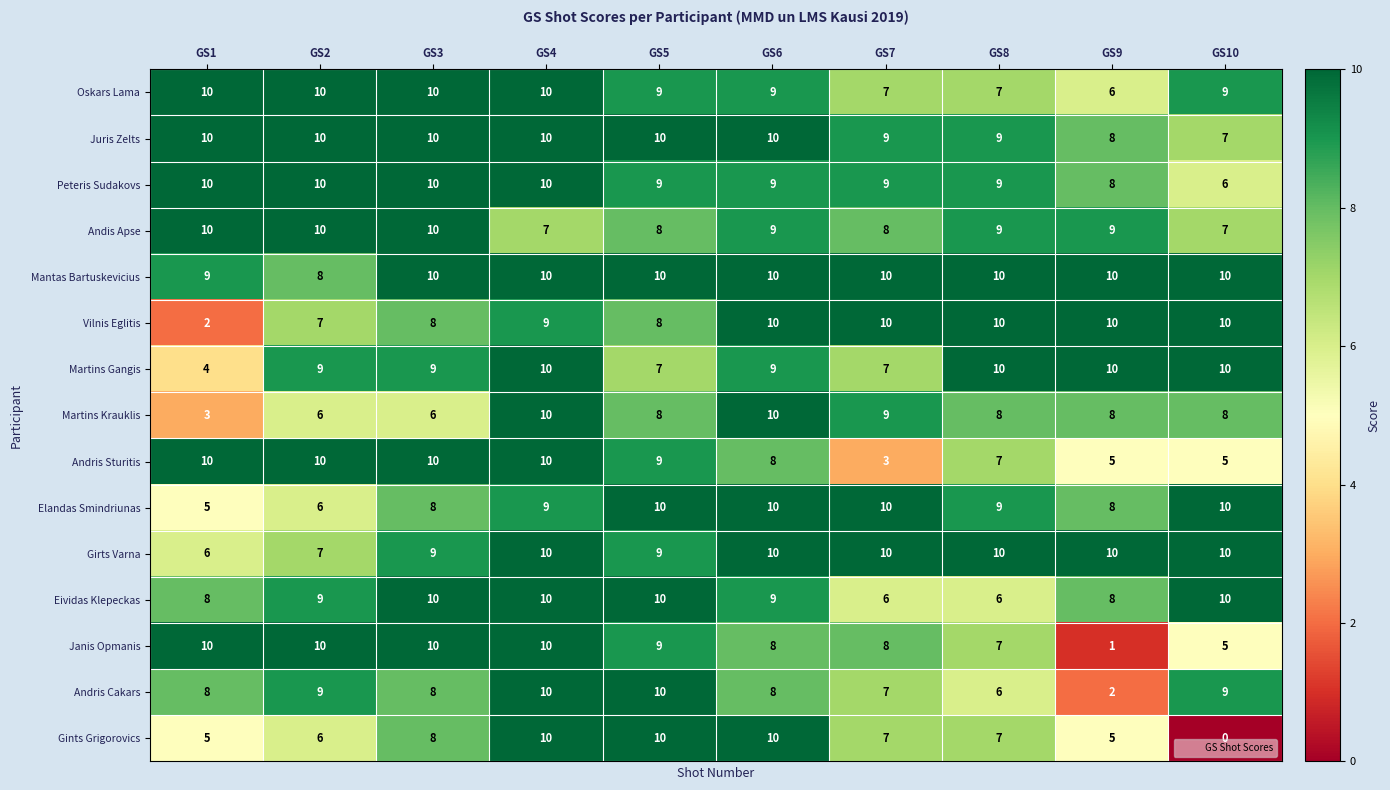

Is it true that Janis Opmanis equals 3 at GS4?

False